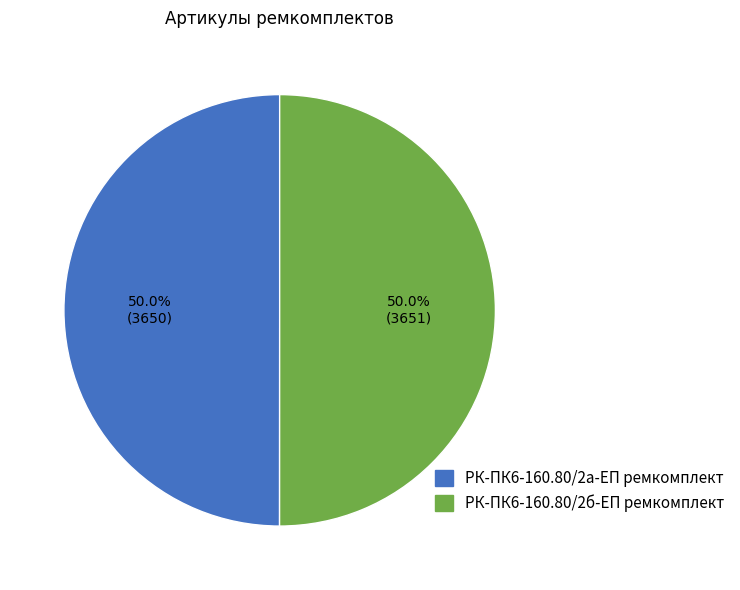

The РК-ПК6-160.80/2а-ЕП ремкомплект slice represents 40% of the pie. True or false?

False